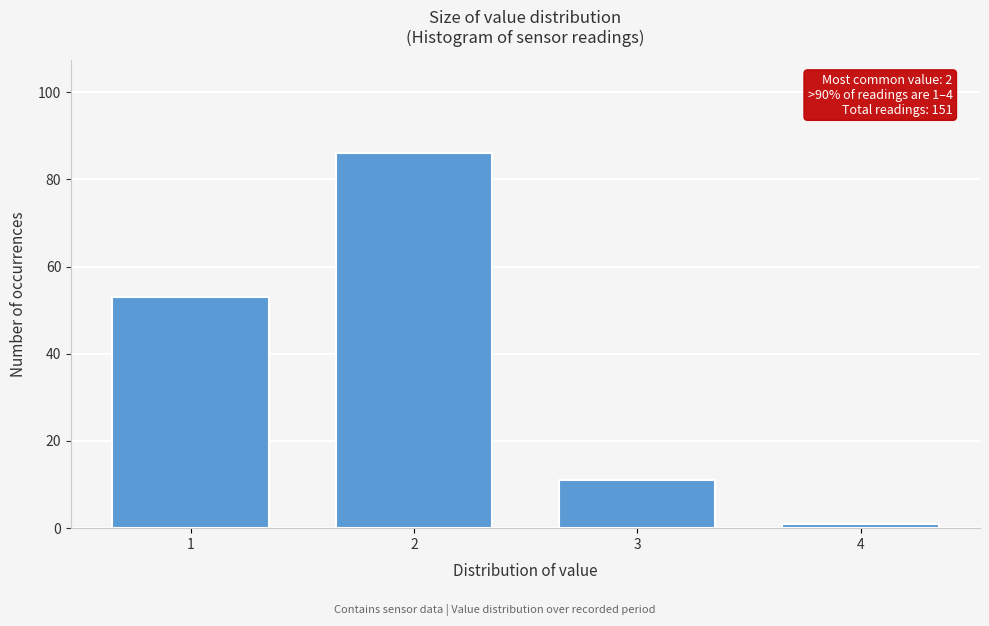

Reading right to left, transcribe all the data shown in this chart.

1	11	86	53